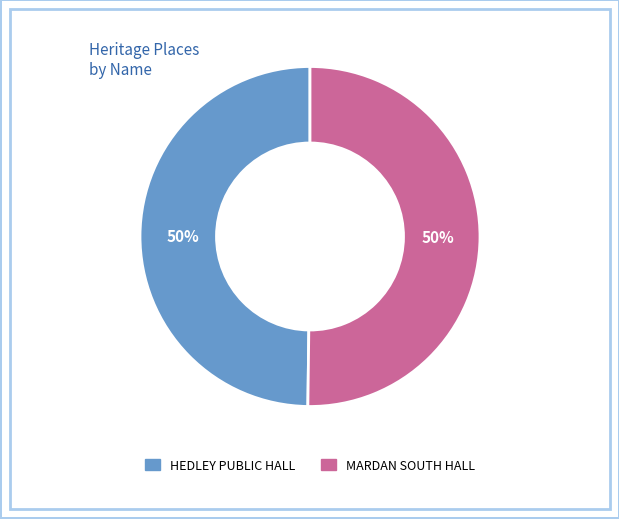

How many slices are in this pie chart?

2